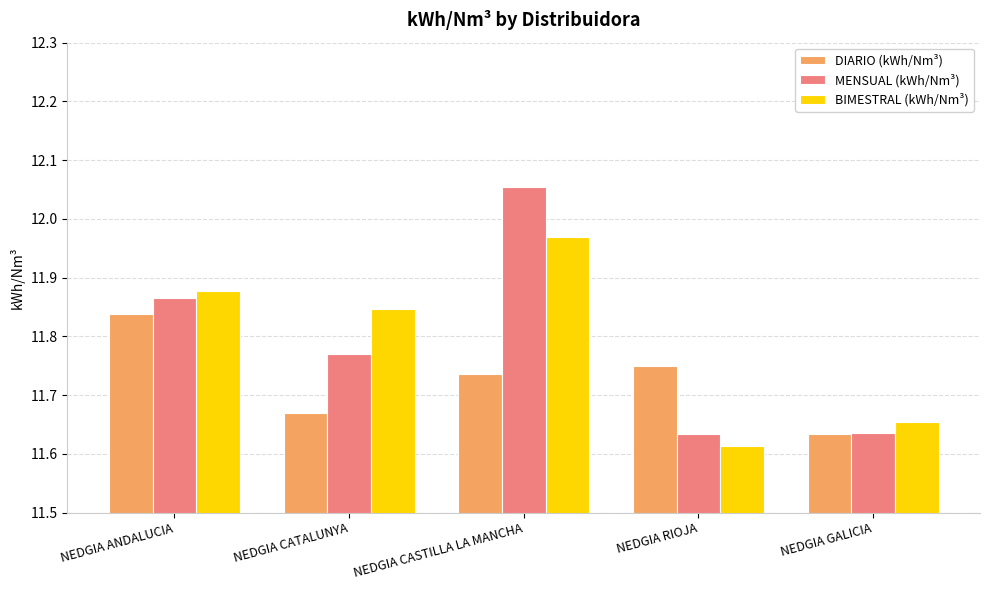

Which category has the lowest value across all series?

NEDGIA RIOJA